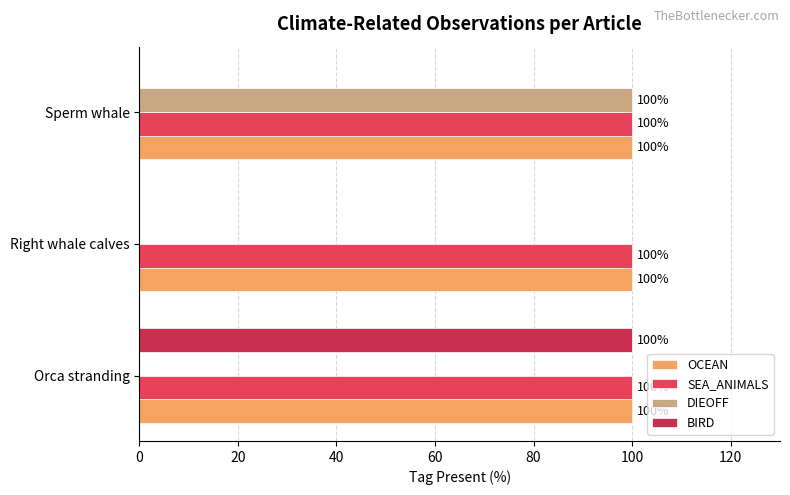

What is the sum of all SEA_ANIMALS values?

300